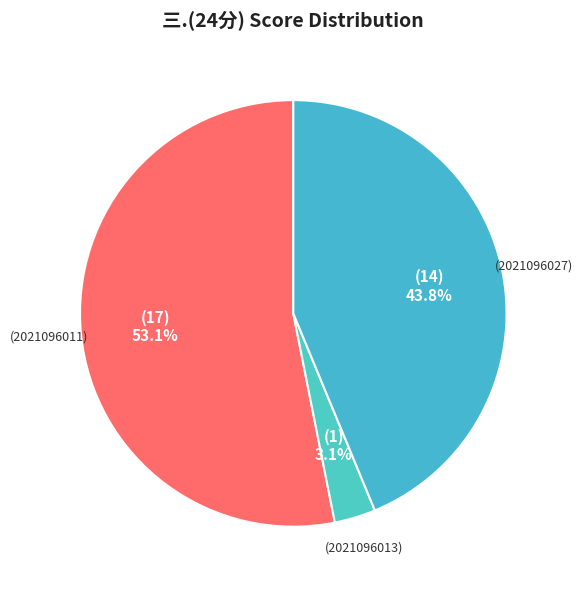

How many segments does this pie chart have?

3